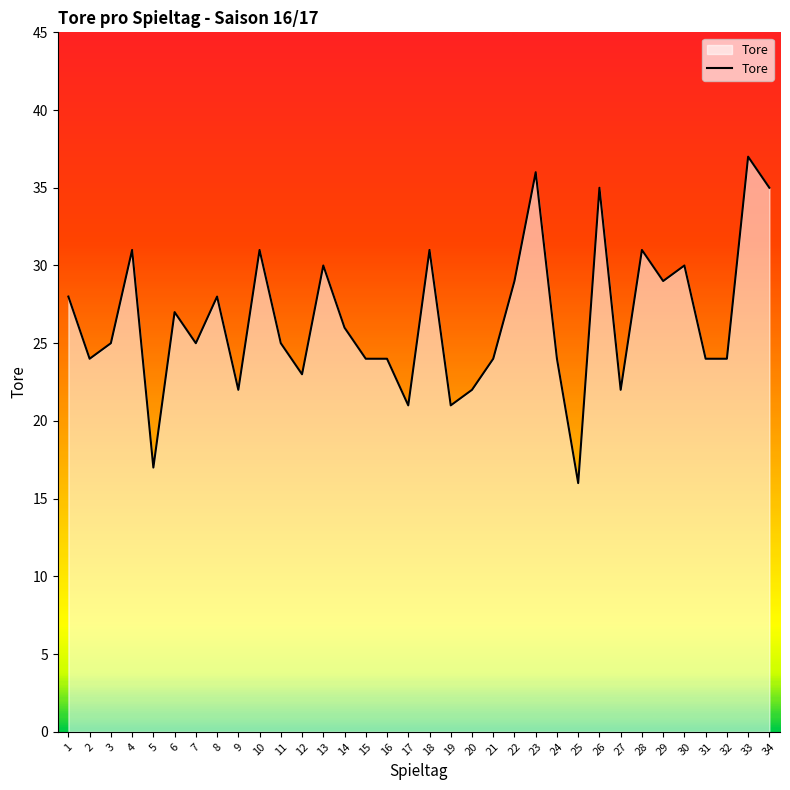

Count the number of categories in the chart.

34